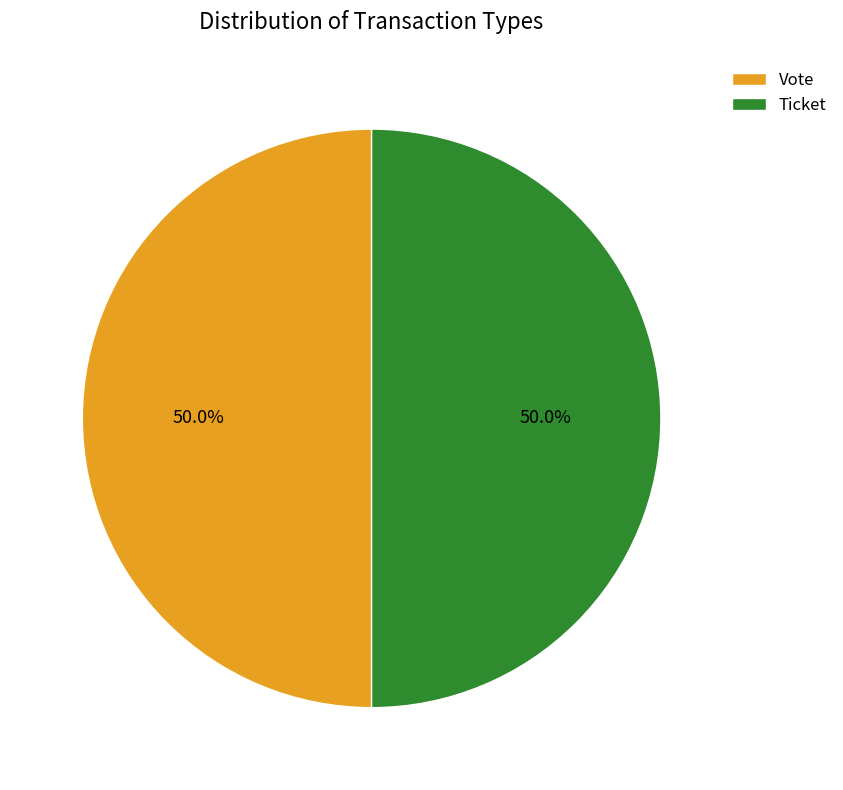

Approximately how many times larger is the value at Ticket compared to Vote?

1.0